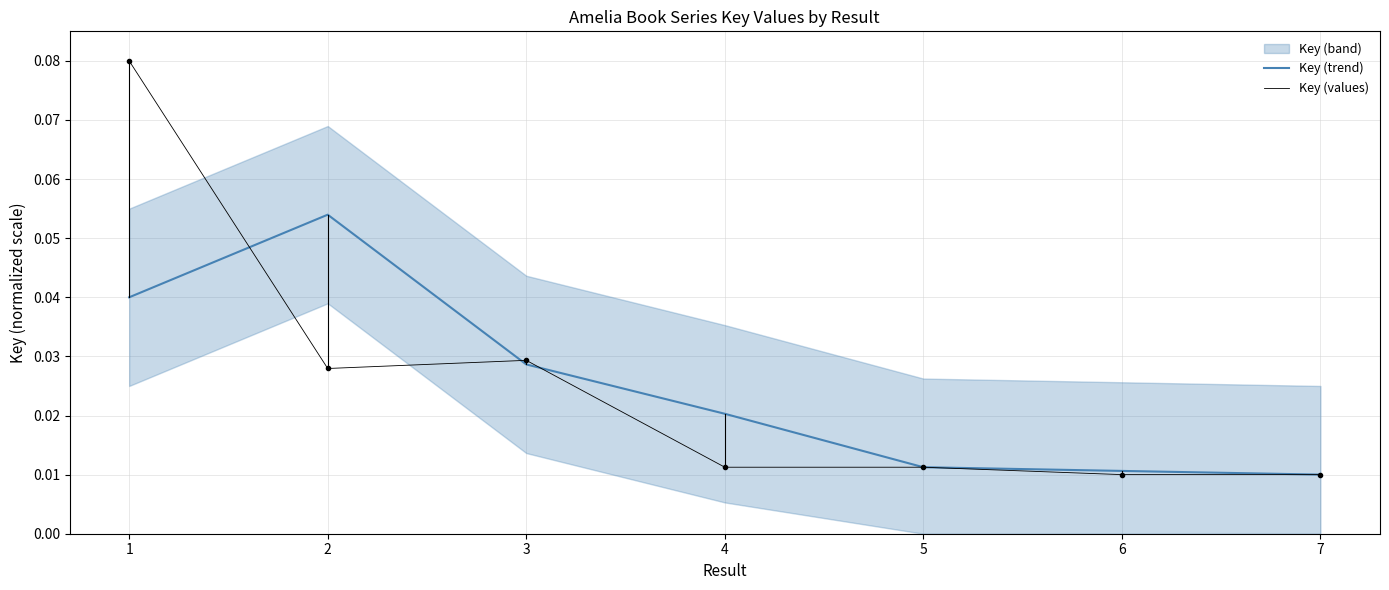

True or false: Key (trend) has more than 2 points higher than both neighbors.

False